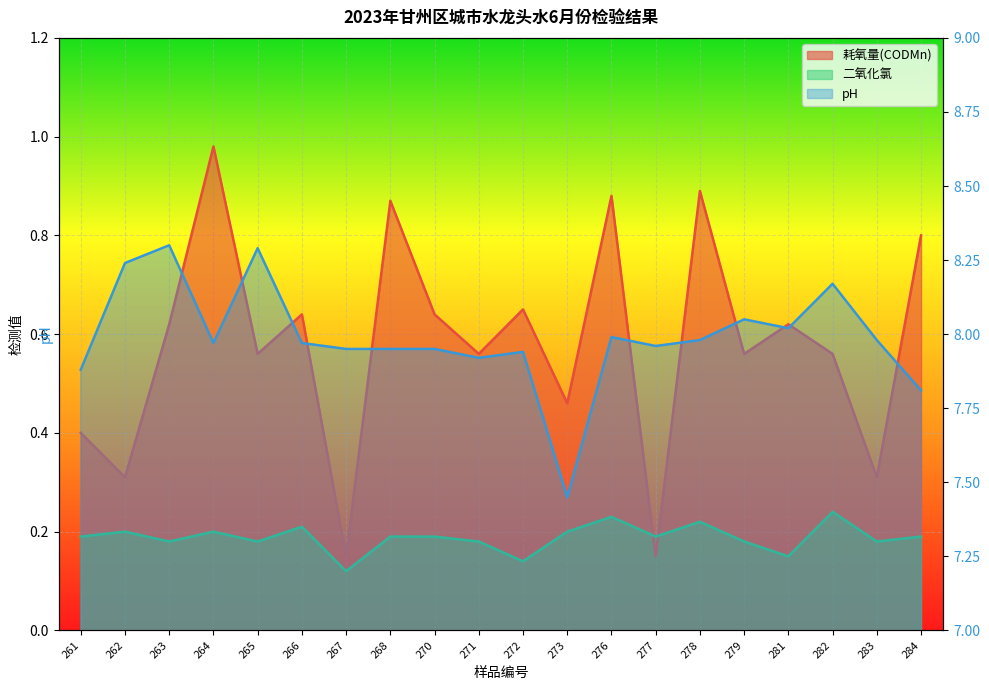

The value of 二氧化氯 at 265 is 0.0. True or false?

False